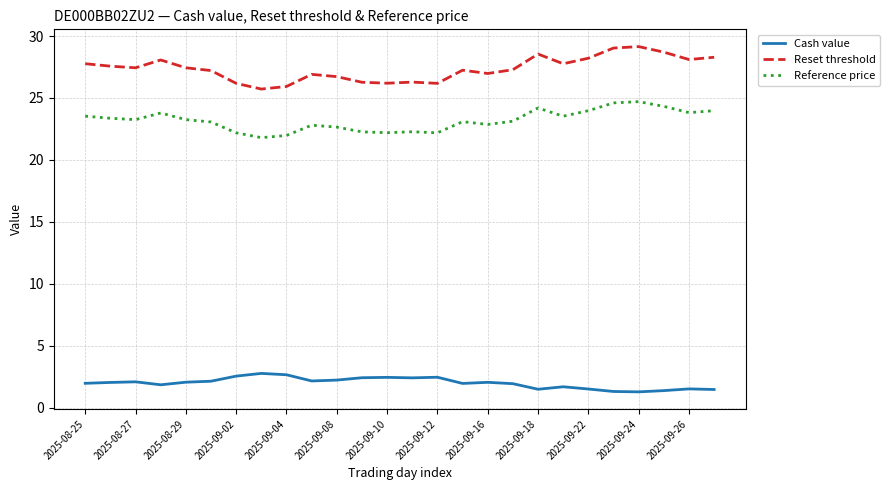

True or false: Reference price and Cash value cross at least once.

False